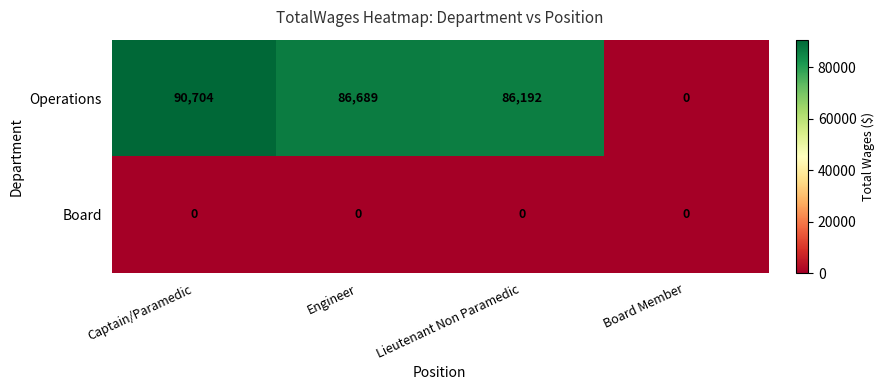

At Lieutenant Non Paramedic, list the series in order from largest to smallest.

Operations, Board